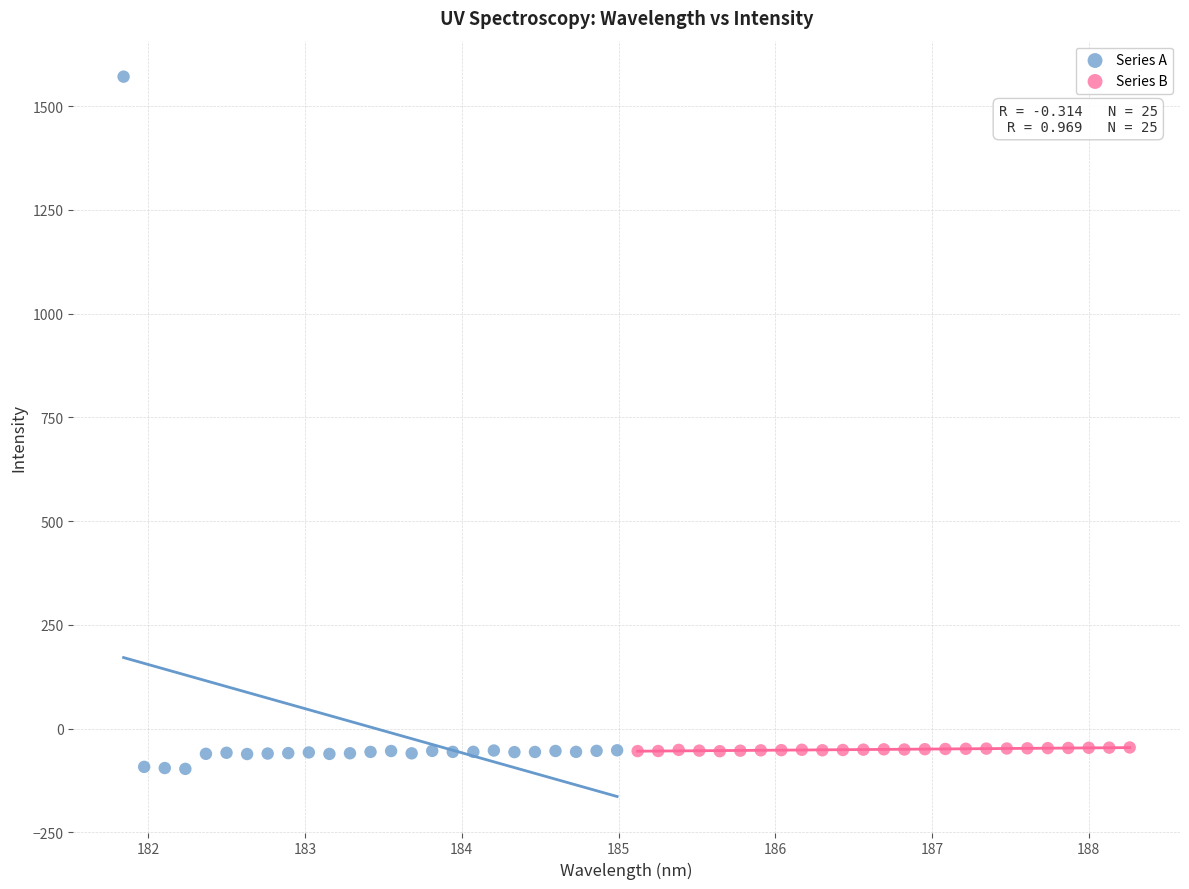

What are all the series names shown in the legend?

Series A, Series B